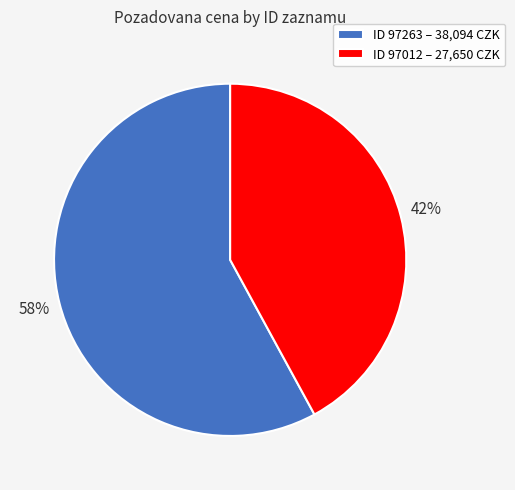

To the nearest percent, what is the difference between the largest and smallest slice percentages?

16%